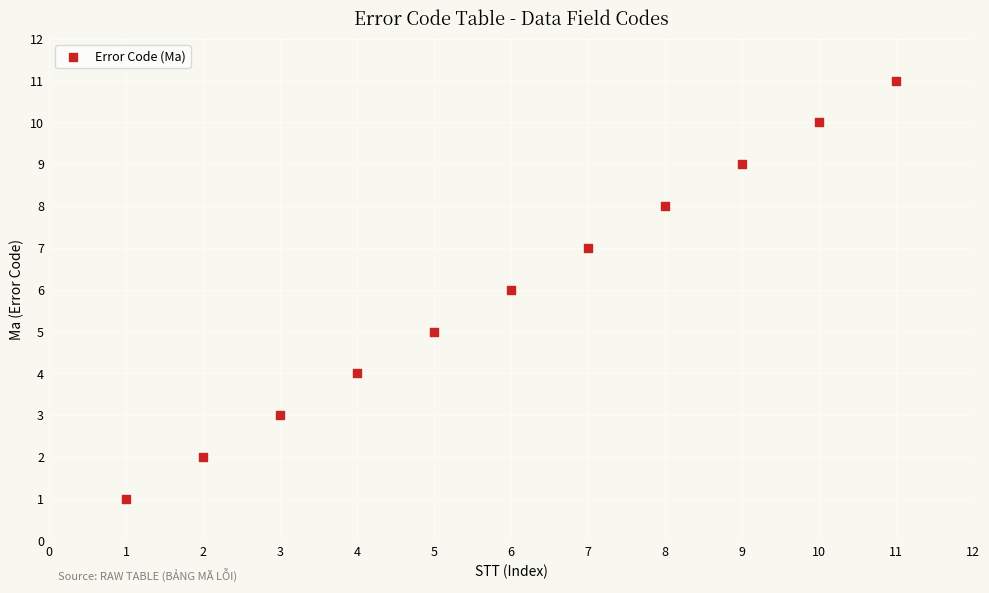

What is the average X value?

6